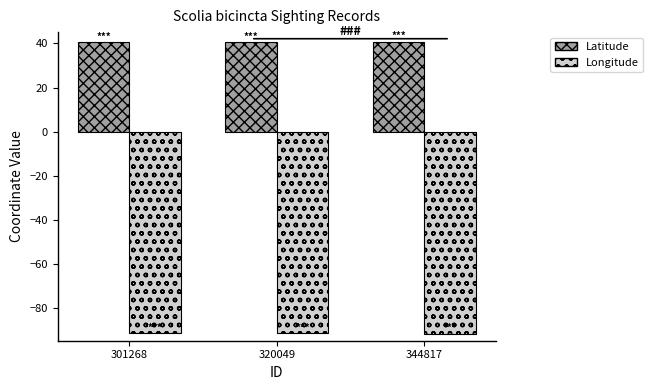

How many bars are there in total?

6